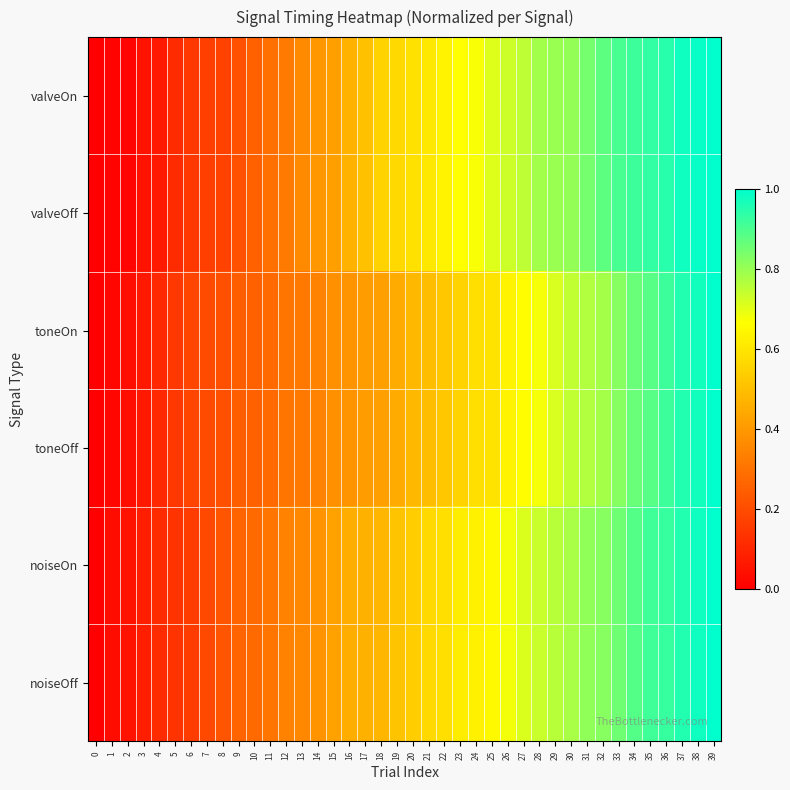

Reading left to right, transcribe all the data shown in this chart.

valveOn: 0=0.0	1=0.0	2=0.0	3=0.0	4=0.1	5=0.1	6=0.1	7=0.2	8=0.2	9=0.2	10=0.3	11=0.3	12=0.3	13=0.4	14=0.4	15=0.4	16=0.5	17=0.5	18=0.6	19=0.6	20=0.6	21=0.6	22=0.6	23=0.7	24=0.7	25=0.7	26=0.7	27=0.8	28=0.8	29=0.8	30=0.8	31=0.8	32=0.9	33=0.9	34=0.9	35=0.9	36=0.9	37=1.0	38=1.0	39=1.0
valveOff: 0=0.0	1=0.0	2=0.0	3=0.0	4=0.1	5=0.1	6=0.1	7=0.2	8=0.2	9=0.2	10=0.3	11=0.3	12=0.3	13=0.4	14=0.4	15=0.4	16=0.5	17=0.5	18=0.6	19=0.6	20=0.6	21=0.6	22=0.6	23=0.7	24=0.7	25=0.7	26=0.7	27=0.8	28=0.8	29=0.8	30=0.8	31=0.8	32=0.9	33=0.9	34=0.9	35=0.9	36=0.9	37=1.0	38=1.0	39=1.0
toneOn: 0=0.0	1=0.0	2=0.0	3=0.1	4=0.1	5=0.1	6=0.2	7=0.2	8=0.2	9=0.2	10=0.3	11=0.3	12=0.3	13=0.3	14=0.3	15=0.4	16=0.4	17=0.4	18=0.4	19=0.4	20=0.5	21=0.5	22=0.5	23=0.6	24=0.6	25=0.6	26=0.6	27=0.7	28=0.7	29=0.7	30=0.7	31=0.8	32=0.8	33=0.8	34=0.9	35=0.9	36=0.9	37=1.0	38=1.0	39=1.0
toneOff: 0=0.0	1=0.0	2=0.0	3=0.1	4=0.1	5=0.1	6=0.2	7=0.2	8=0.2	9=0.2	10=0.3	11=0.3	12=0.3	13=0.3	14=0.3	15=0.4	16=0.4	17=0.4	18=0.4	19=0.4	20=0.5	21=0.5	22=0.5	23=0.6	24=0.6	25=0.6	26=0.6	27=0.7	28=0.7	29=0.7	30=0.7	31=0.8	32=0.8	33=0.8	34=0.9	35=0.9	36=0.9	37=1.0	38=1.0	39=1.0
noiseOn: 0=0.0	1=0.0	2=0.0	3=0.1	4=0.1	5=0.1	6=0.2	7=0.2	8=0.2	9=0.3	10=0.3	11=0.3	12=0.3	13=0.4	14=0.4	15=0.4	16=0.5	17=0.5	18=0.5	19=0.5	20=0.5	21=0.6	22=0.6	23=0.6	24=0.6	25=0.7	26=0.7	27=0.7	28=0.7	29=0.8	30=0.8	31=0.8	32=0.8	33=0.9	34=0.9	35=0.9	36=0.9	37=1.0	38=1.0	39=1.0
noiseOff: 0=0.0	1=0.0	2=0.0	3=0.1	4=0.1	5=0.1	6=0.2	7=0.2	8=0.2	9=0.3	10=0.3	11=0.3	12=0.3	13=0.4	14=0.4	15=0.4	16=0.5	17=0.5	18=0.5	19=0.5	20=0.5	21=0.6	22=0.6	23=0.6	24=0.6	25=0.7	26=0.7	27=0.7	28=0.7	29=0.8	30=0.8	31=0.8	32=0.8	33=0.9	34=0.9	35=0.9	36=0.9	37=1.0	38=1.0	39=1.0